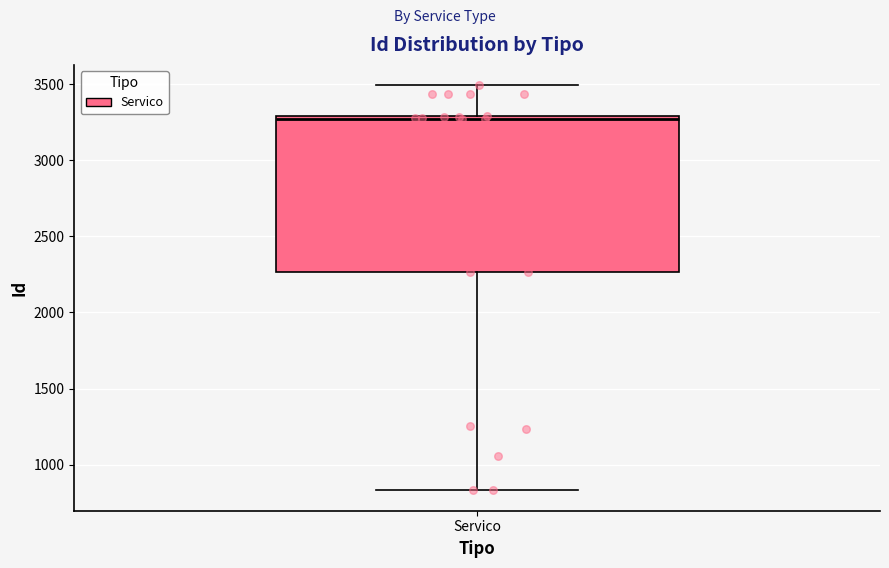

Read this box plot against the y-axis: the position of the median line, the range covered by the box, and the ends of both whiskers. The values are not printed on the chart, so give them approximately, as read against the axis.

median 3250, box 2250 to 3300, whiskers 850 to 3500